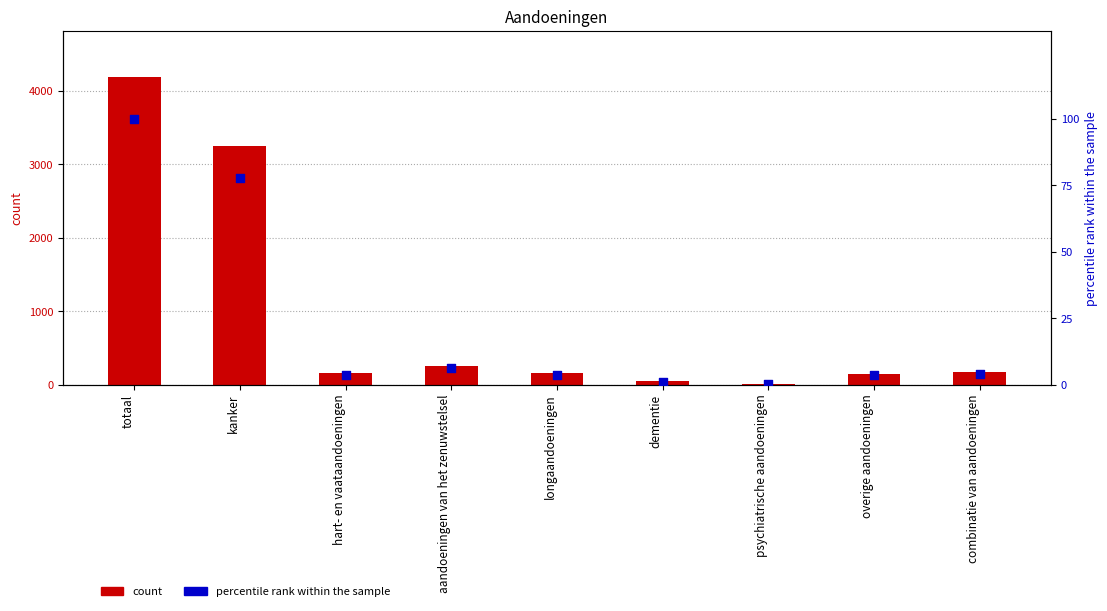

Which series reaches the minimum Y coordinate?

percentile rank within the sample